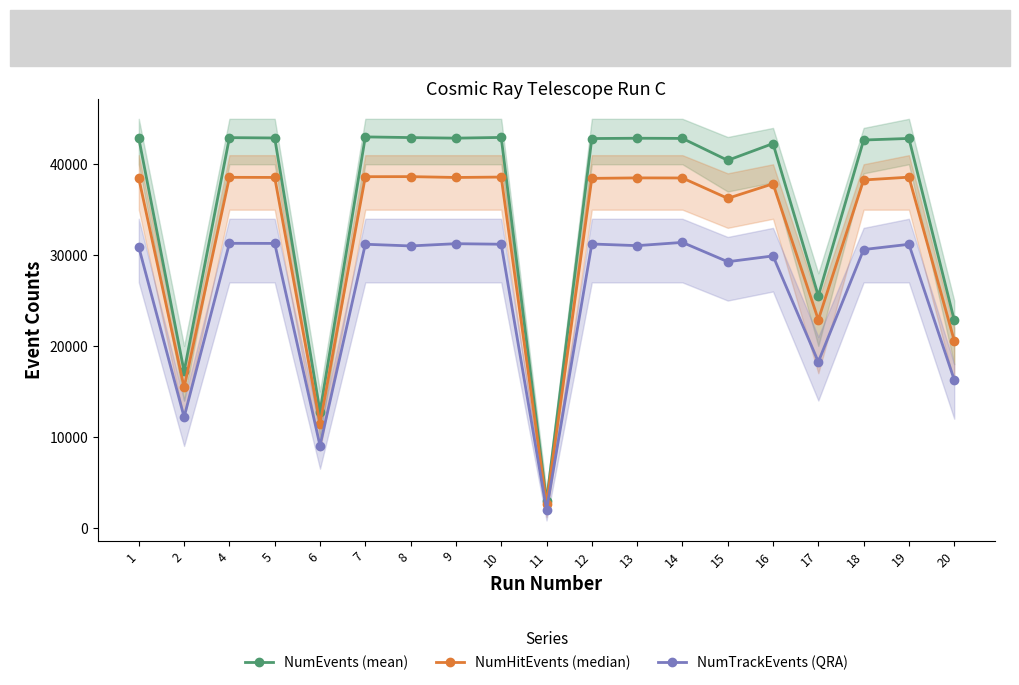

How many interior local valleys does the NumHitEvents (median) series have?

6